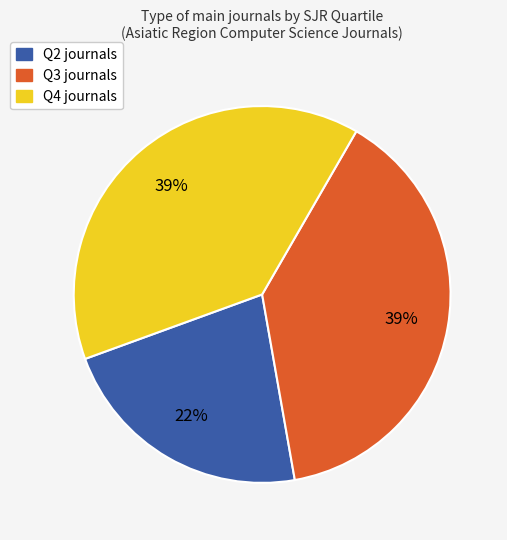

Does Q2 journals represent more than half of the total?

No